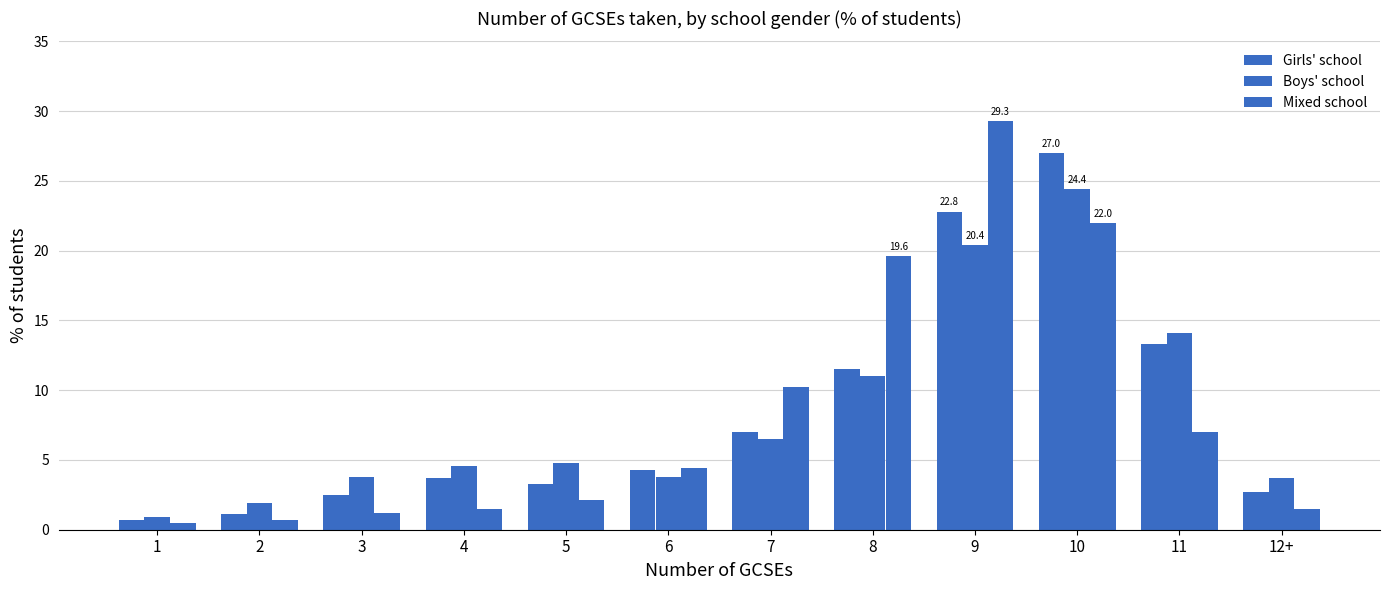

Which has a higher value, 9 or 7?

9